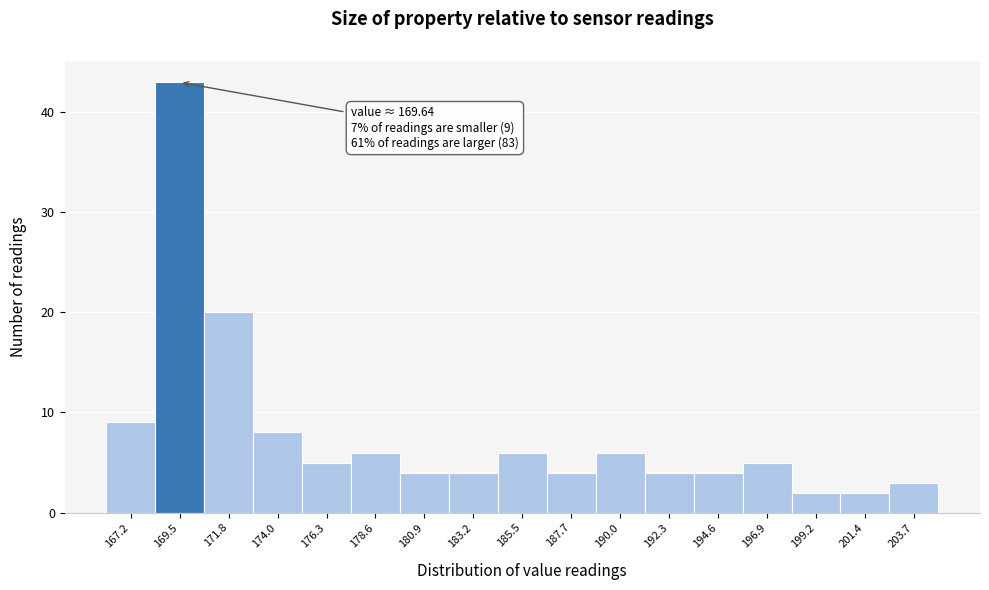

Reading right to left, transcribe all the data shown in this chart.

3	2	2	5	4	4	6	4	6	4	4	6	5	8	20	43	9